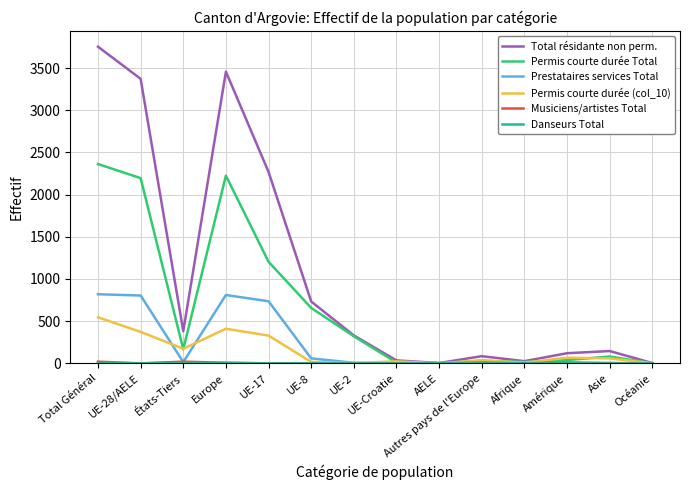

What is the approximate value of Permis courte durée Total at Total Général, to the nearest 10?

2360